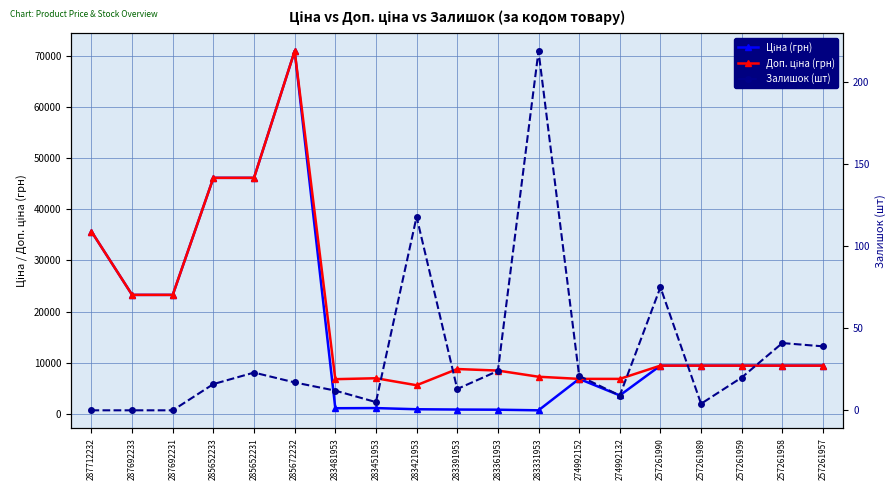

Which category has the lowest value in the Доп. ціна (грн) series?

283421953